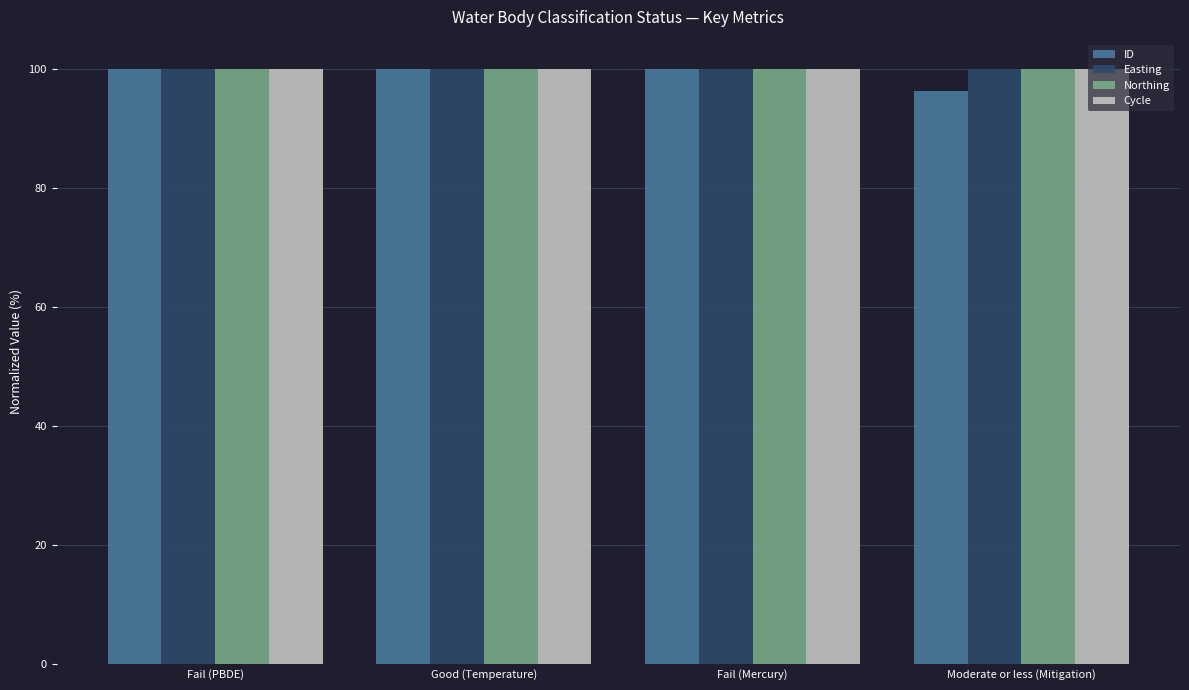

Which series changed the most between Good (Temperature) and Moderate or less (Mitigation)?

ID